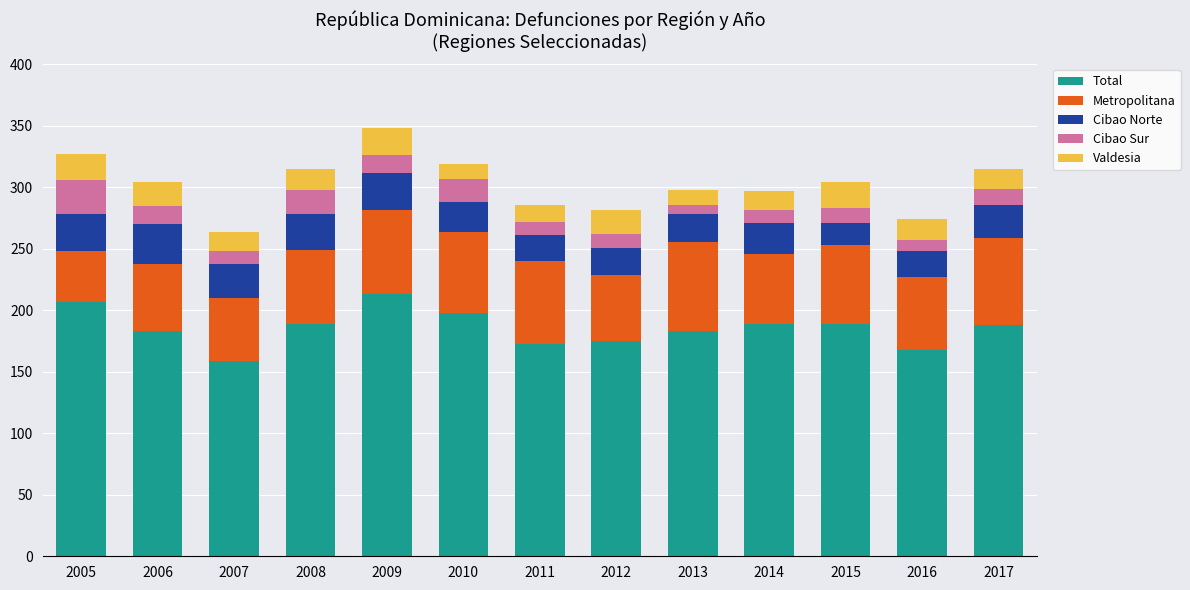

What is the total value across all series at 2011?

286